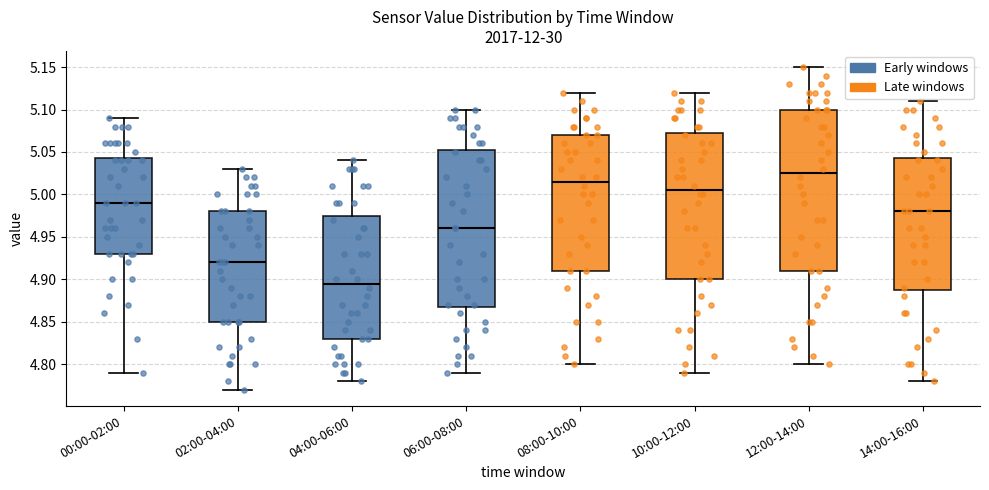

Where does the upper whisker of the box for 00:00-02:00 end on the y-axis? The values are not printed on the chart, so give them approximately, as read against the axis.

5.090